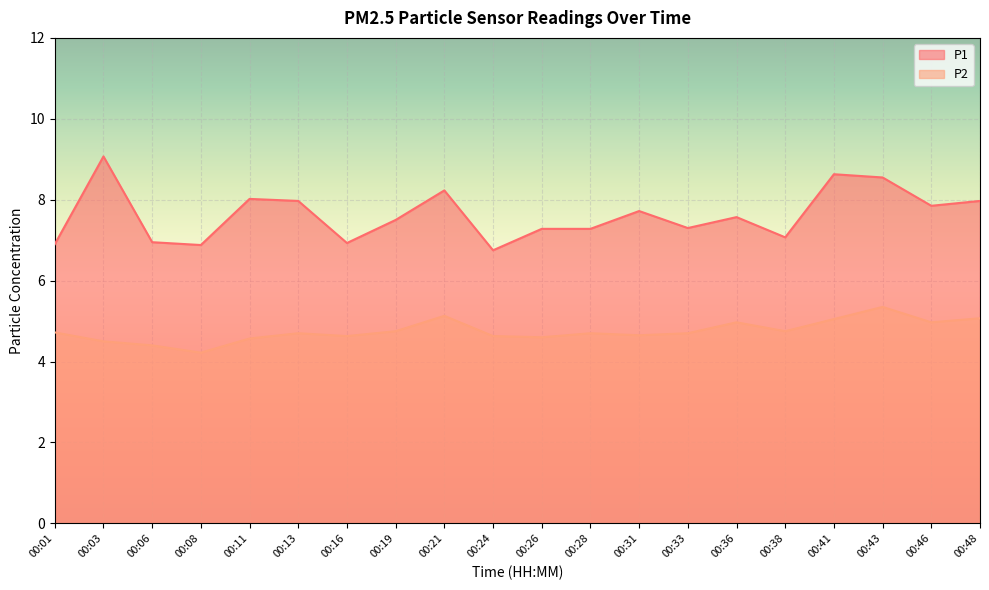

Reading right to left, transcribe all the data shown in this chart.

P1: 8.0	7.8	8.6	8.6	7.1	7.6	7.3	7.7	7.3	7.3	6.8	8.2	7.5	6.9	8.0	8.0	6.9	7.0	9.1	6.9
P2: 5.1	5.0	5.3	5.0	4.8	5.0	4.7	4.7	4.7	4.6	4.6	5.1	4.8	4.6	4.7	4.6	4.2	4.4	4.5	4.7